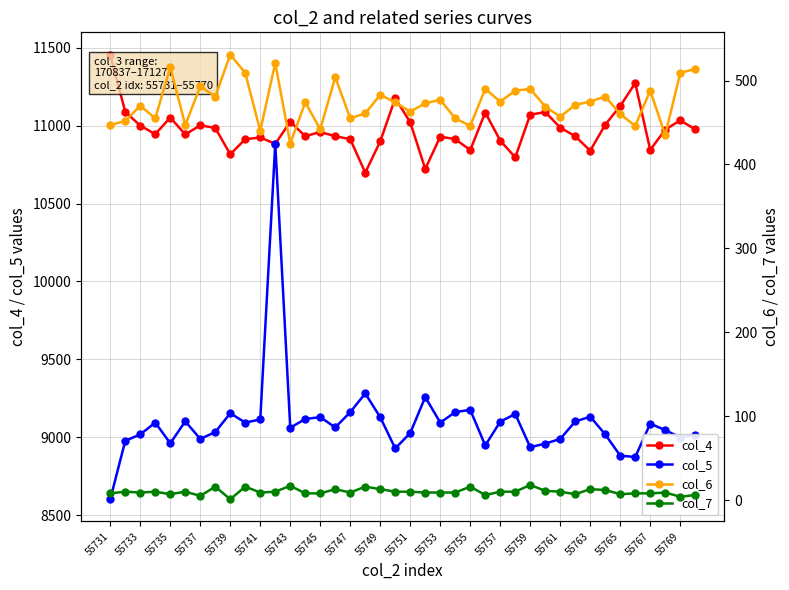

What are all the series names shown in the legend?

col_4, col_5, col_6, col_7